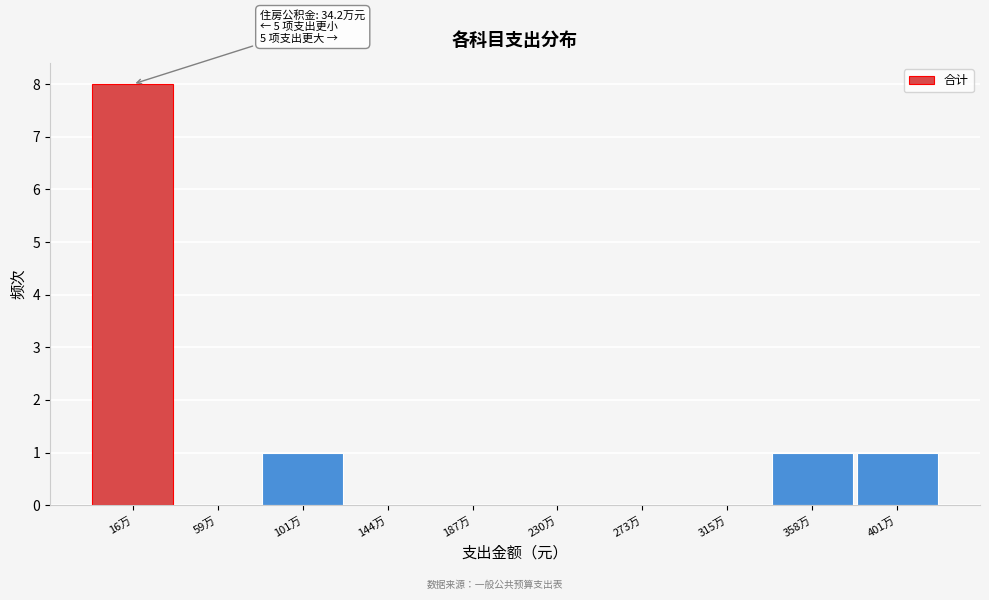

Reading left to right, list all the values displayed in this chart.

16万=8	59万=0	101万=1	144万=0	187万=0	230万=0	273万=0	315万=0	358万=1	401万=1